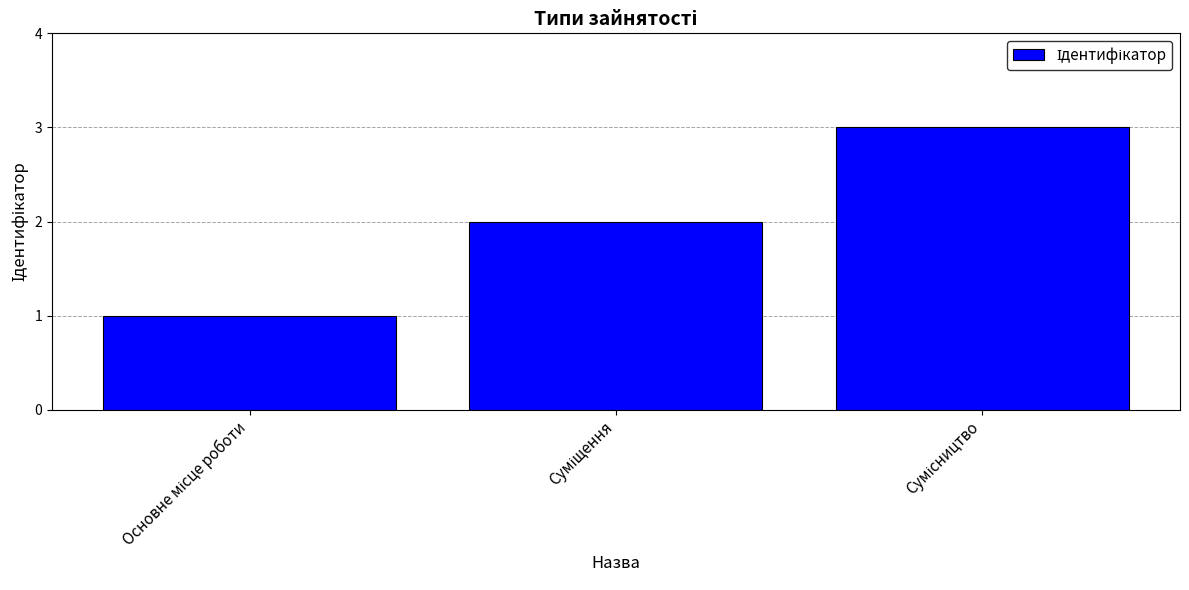

What is the sum of all values?

6